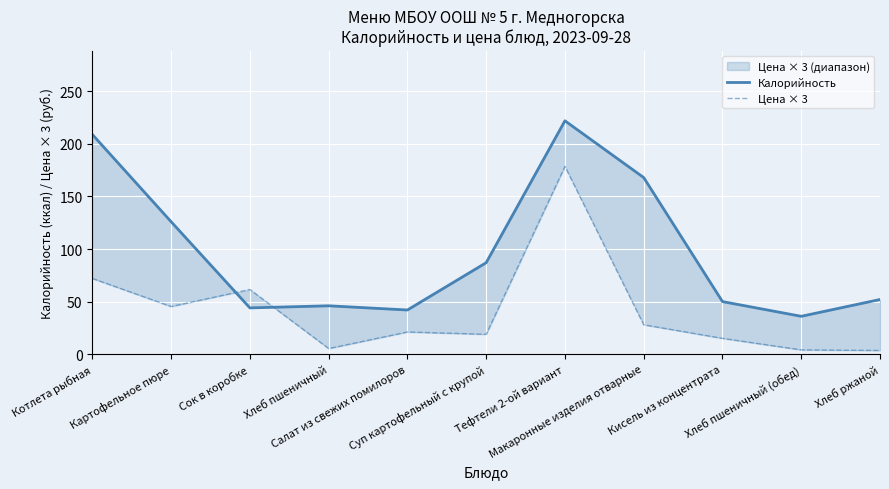

What is the label of the 9th point from the left?

Кисель из концентрата